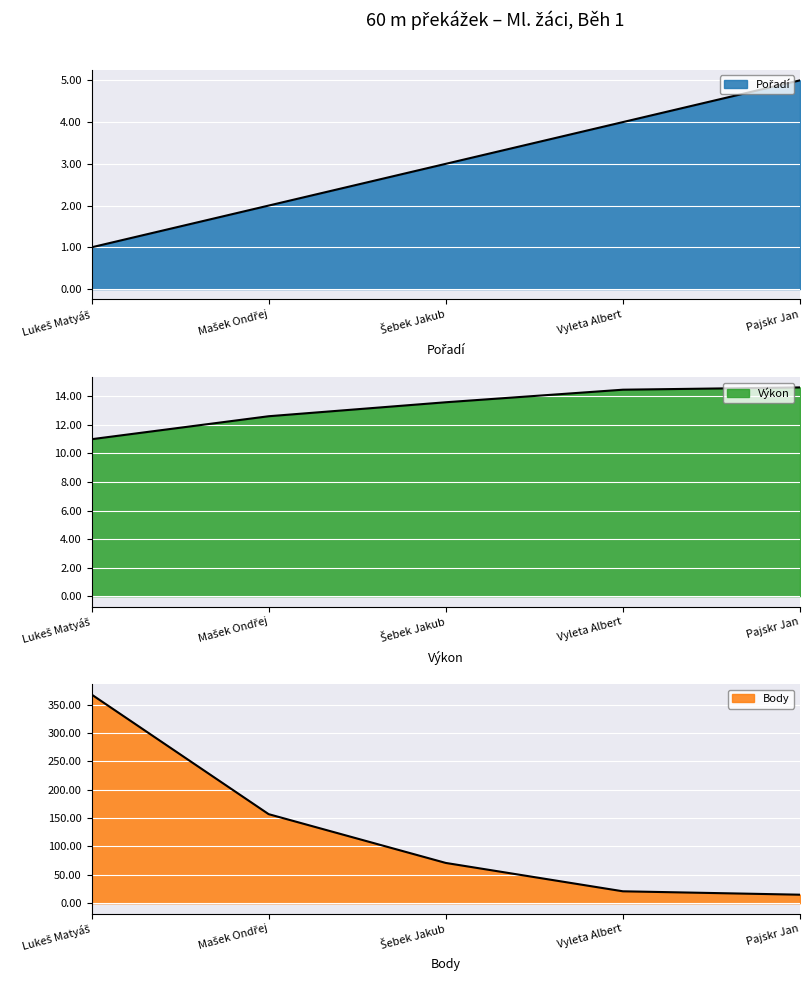

What is the difference between the second highest and second lowest values in the Body series?

136.0